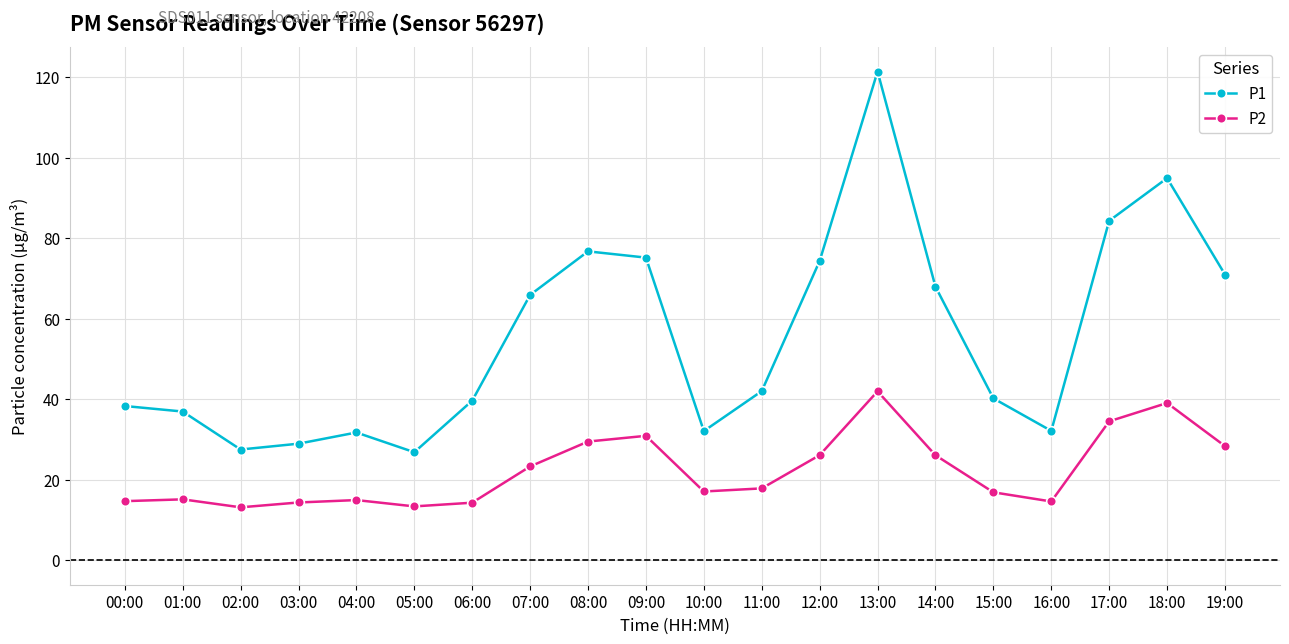

Is it true that P1 equals 32.1 at 16:00?

True